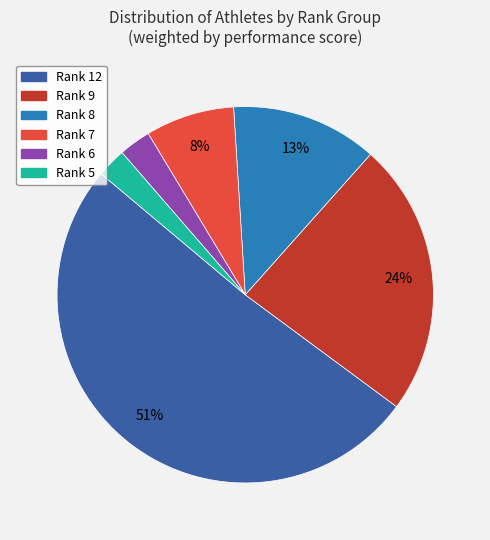

To the nearest percent, what is the average slice percentage?

17%